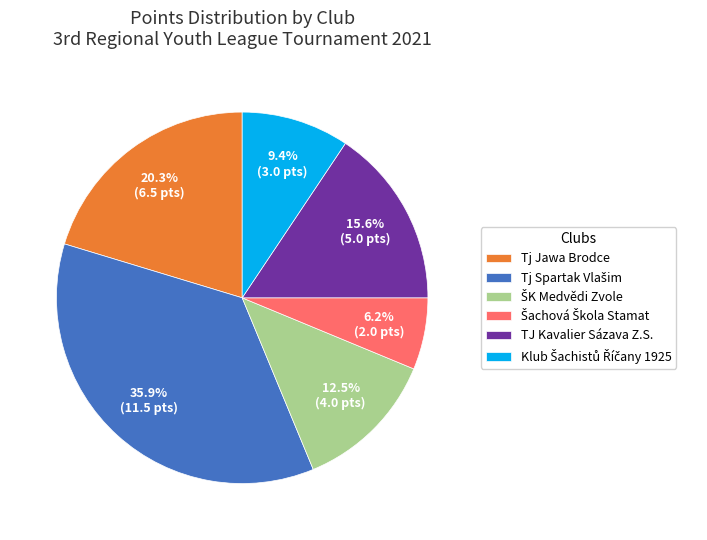

Is there a majority slice in this chart?

No